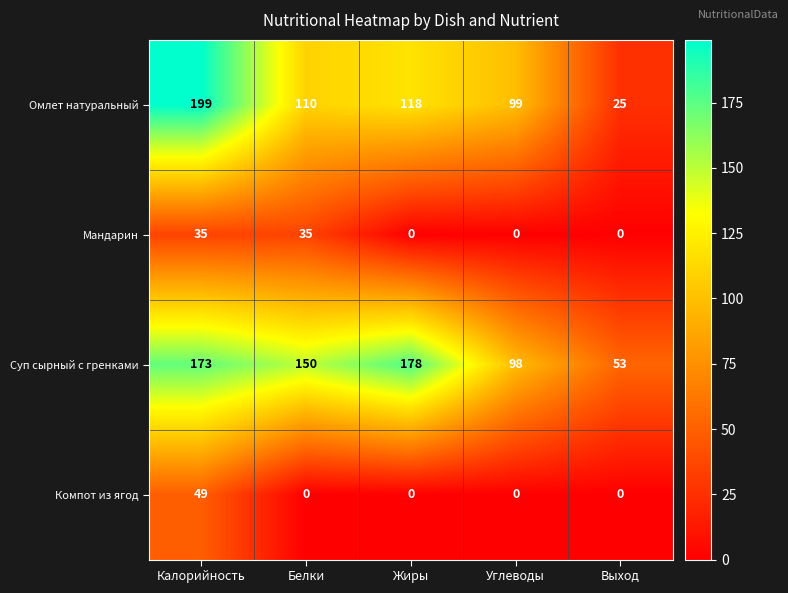

Which series changed the most between Белки and Жиры?

Мандарин